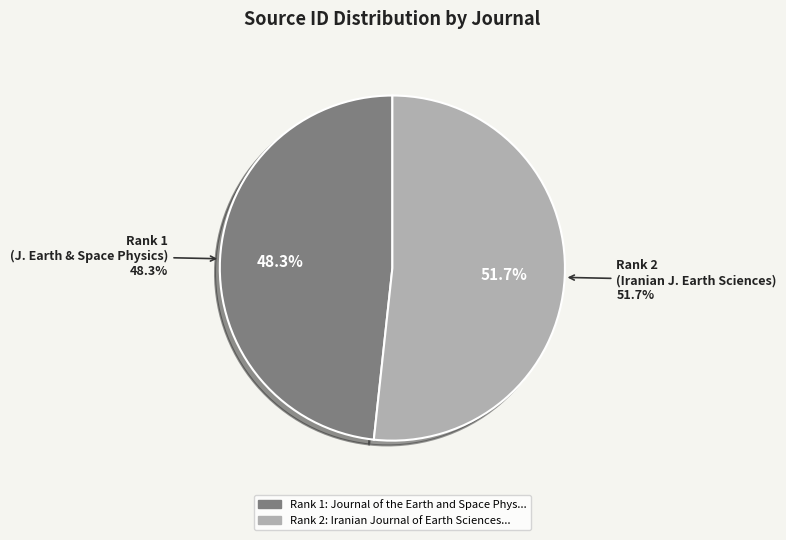

To the nearest percent, what is the difference between the largest and smallest slice percentages?

3%